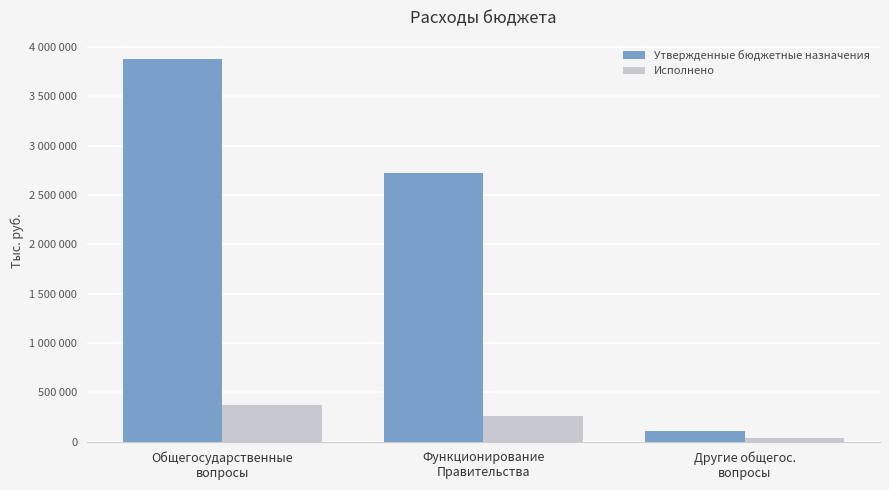

What is the label of the 2nd bar from the right?

Функционирование
Правительства